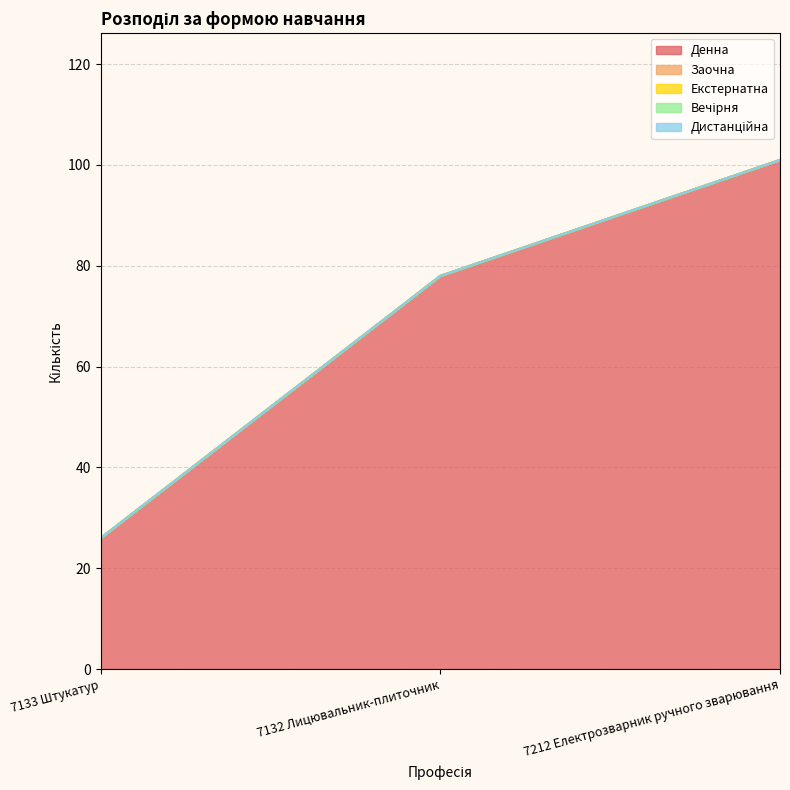

Between 7133 Штукатур and 7132 Лицювальник-плиточник, which series saw the biggest shift?

Денна